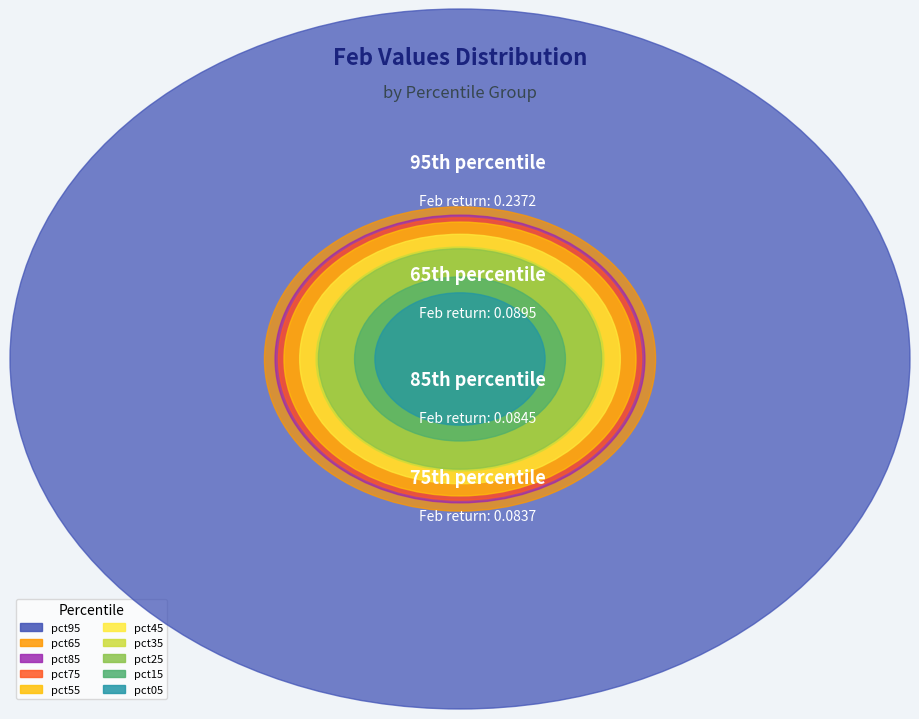

Is there a majority slice in this chart?

No